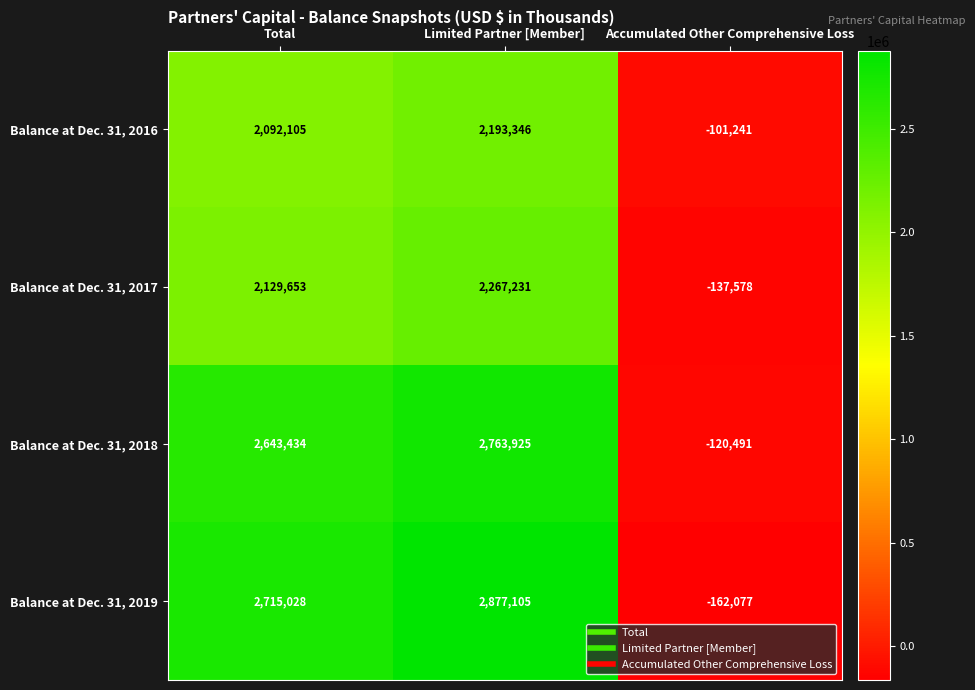

Where is Balance at Dec. 31, 2018 nearest to the value 1321717?

Total